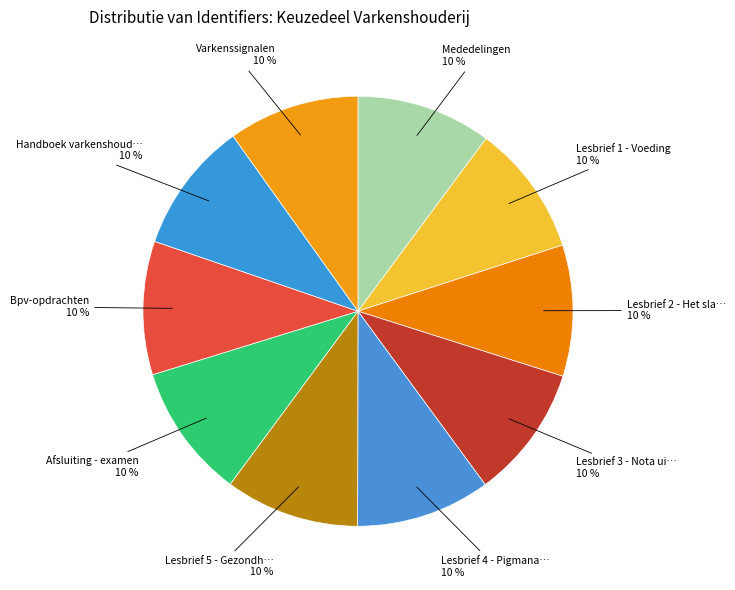

Is there a majority slice in this chart?

No